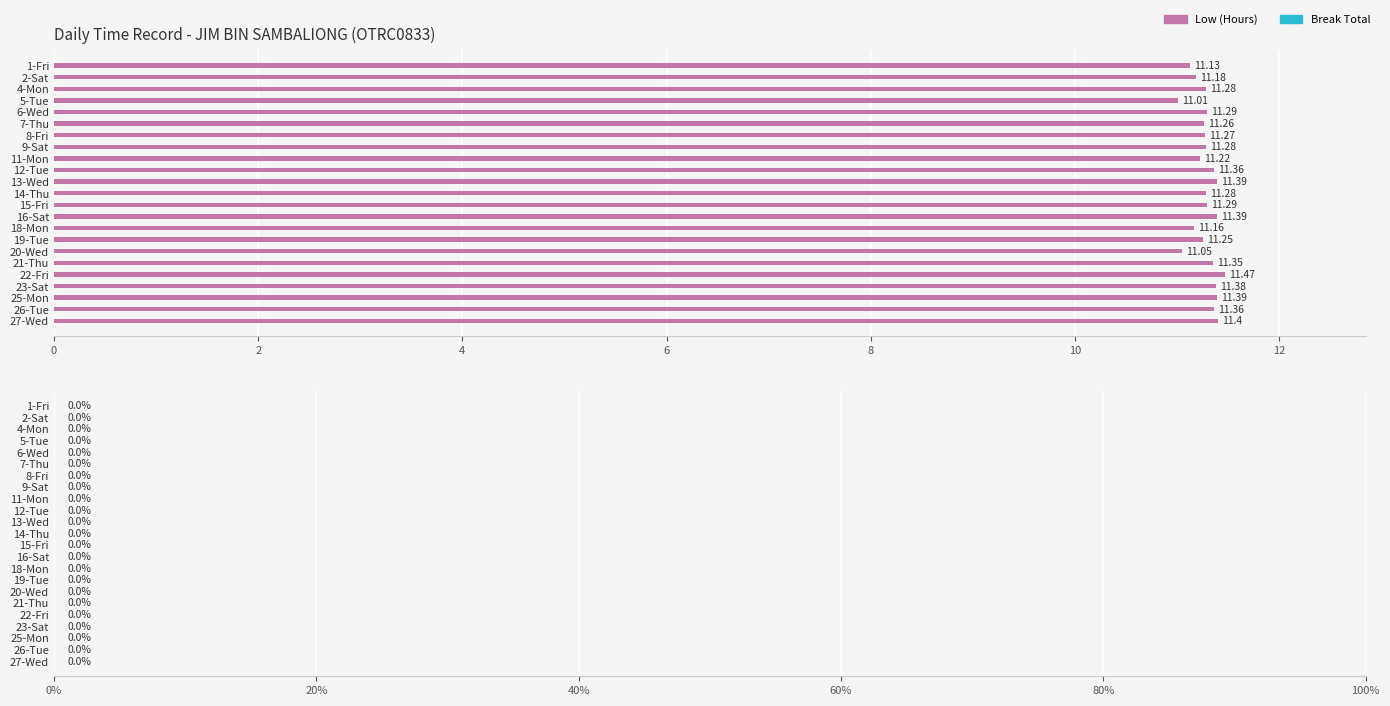

What is the sum of the values at 21-Thu and 26-Tue?

22.7